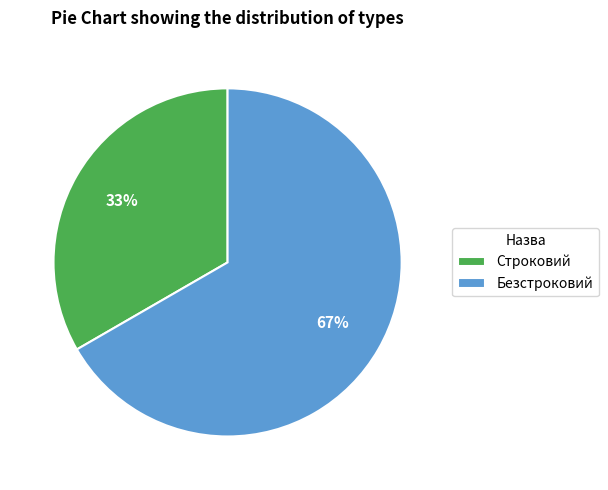

Combined, do Безстроковий and Строковий account for over 50%?

Yes